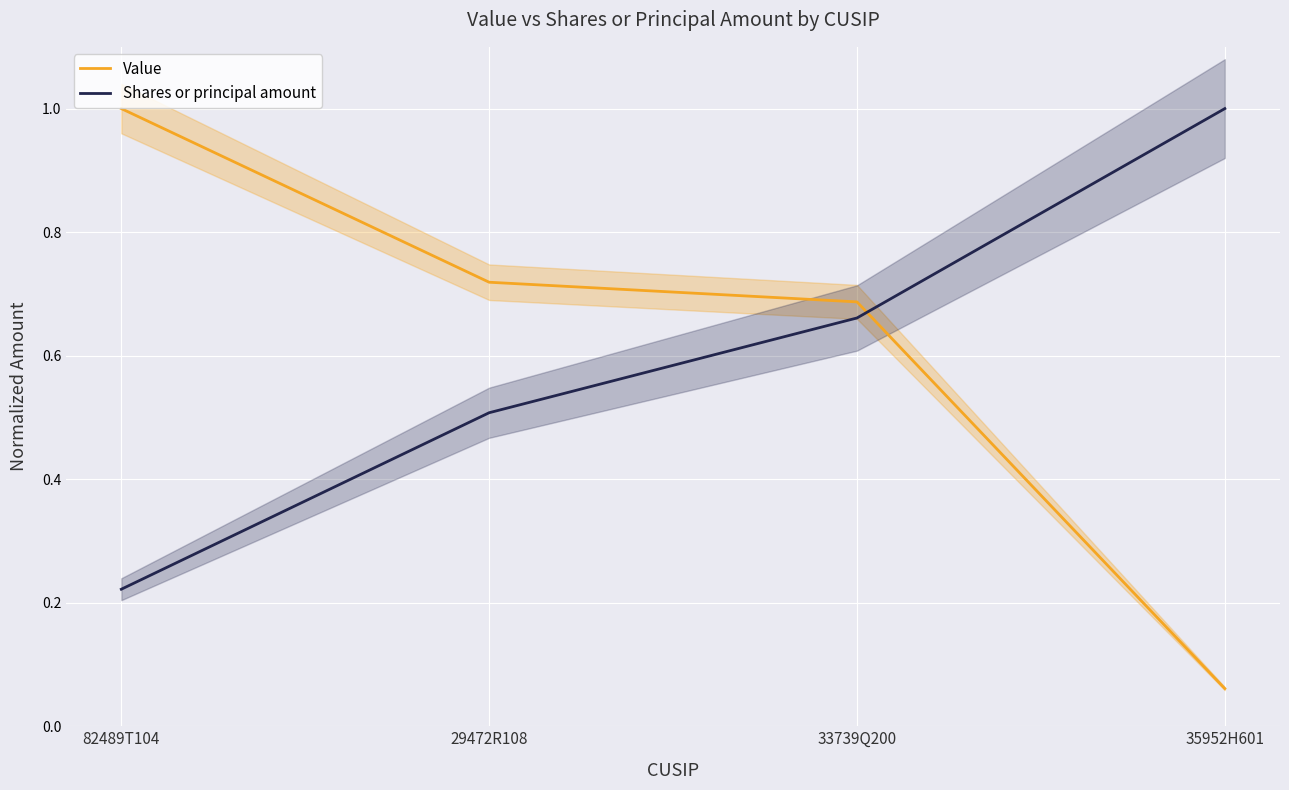

Between which two adjacent categories do Value and Shares or principal amount first intersect?

33739Q200 and 35952H601